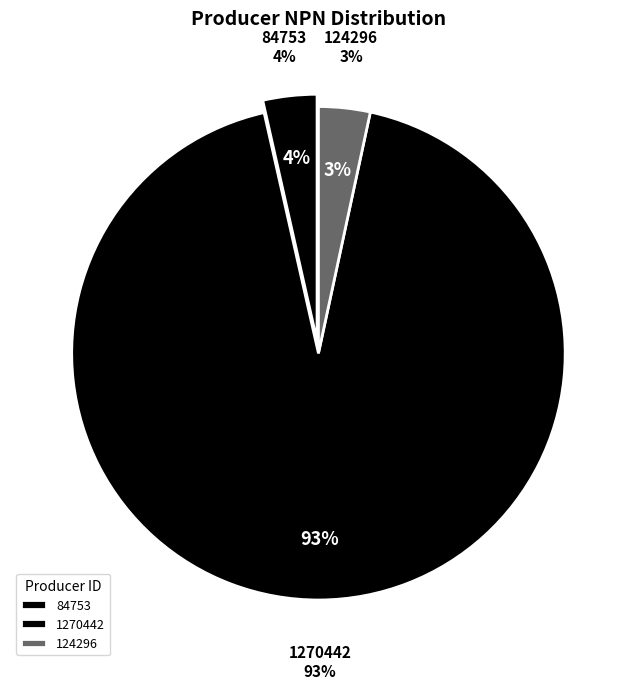

To the nearest percent, what portion does 1270442 represent?

93%